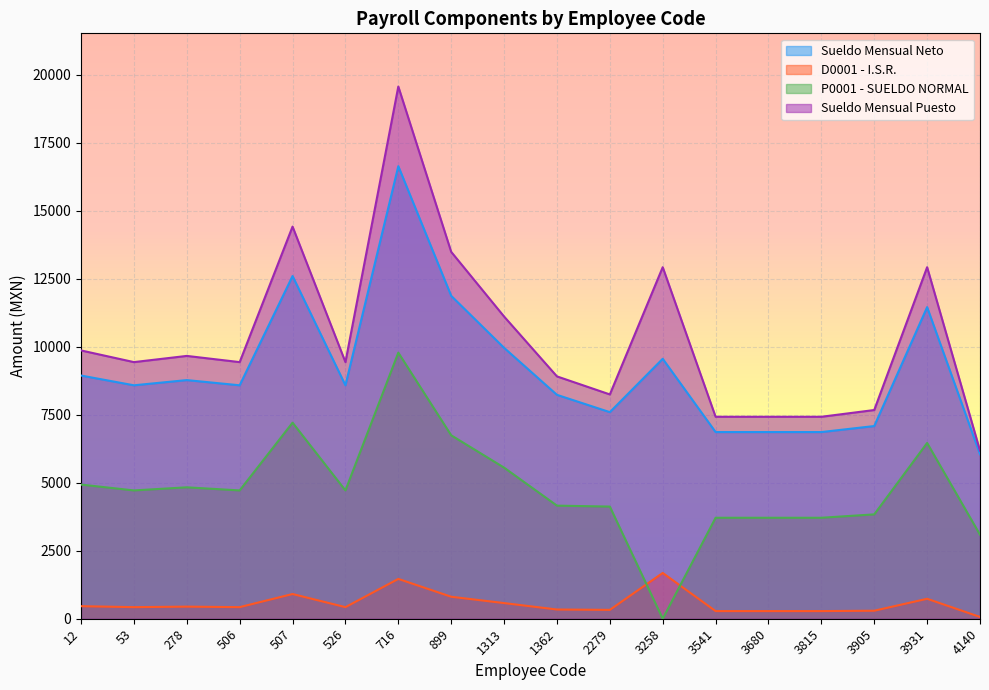

What is the value of the Sueldo Mensual Puesto point at the 1st from the left?

9866.4